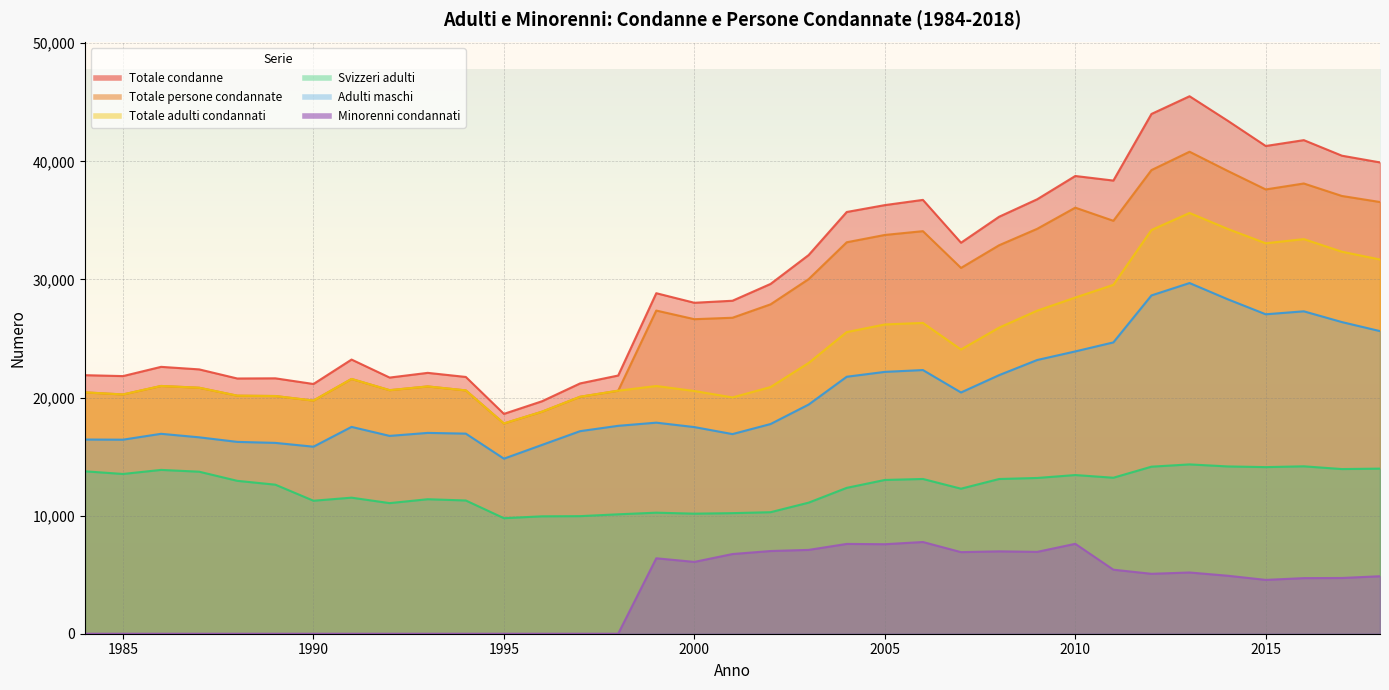

True or false: Minorenni condannati and Totale persone condannate intersect in this chart.

False